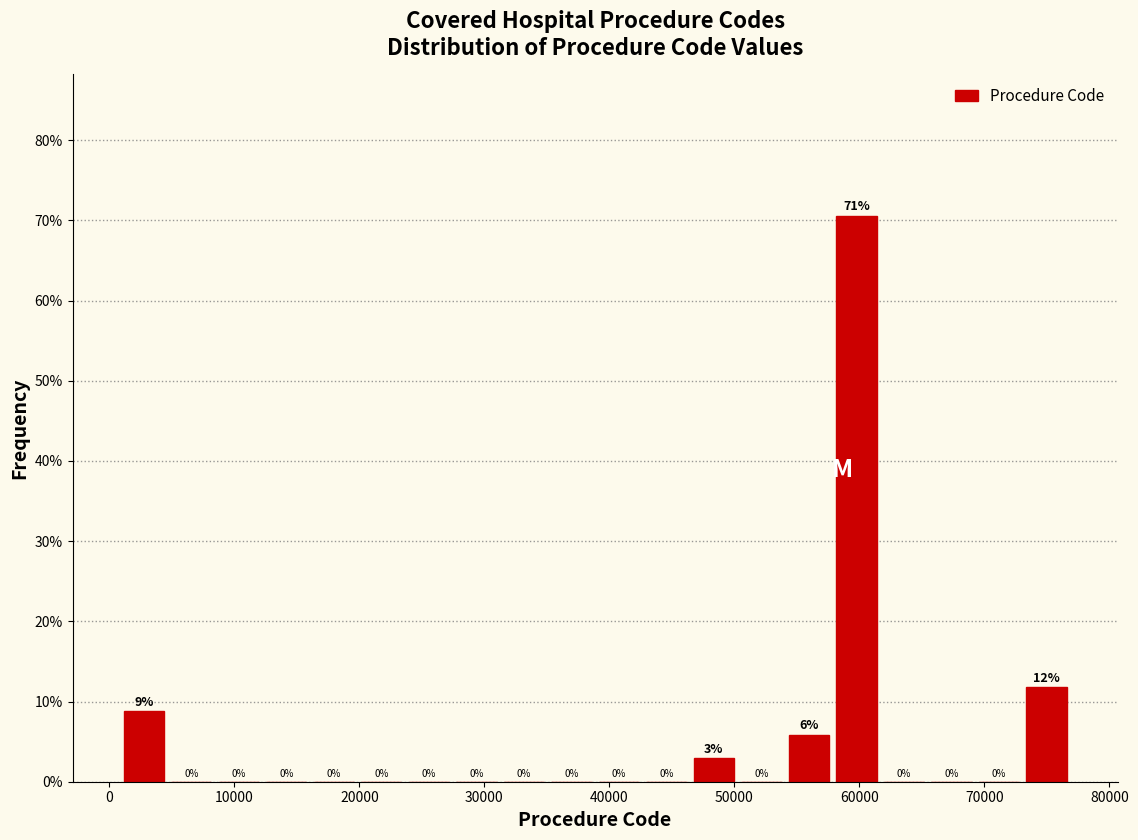

Read against the x-axis, roughly where is the centre of the tallest bar?

60000